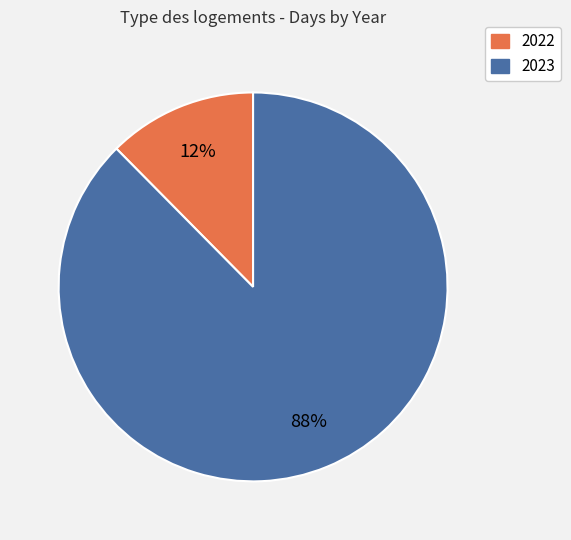

Which slice is the smallest?

2022